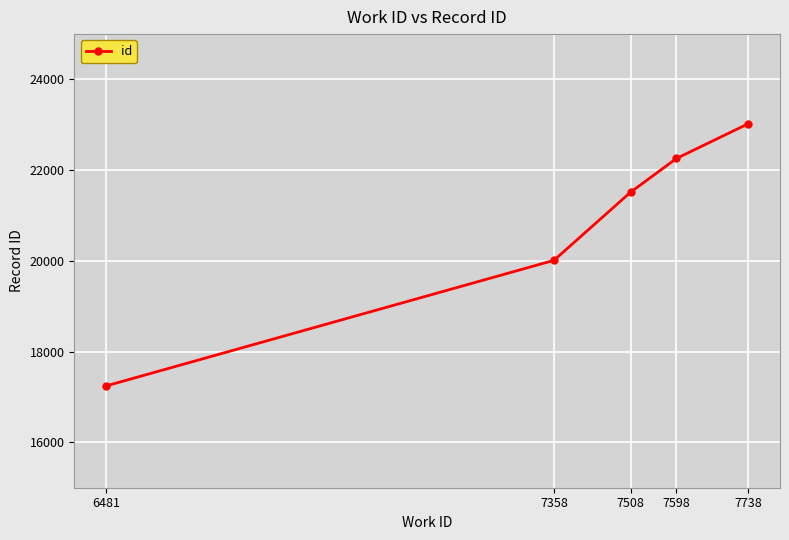

Rank the categories by value from highest to lowest.

7738, 7598, 7508, 7358, 6481